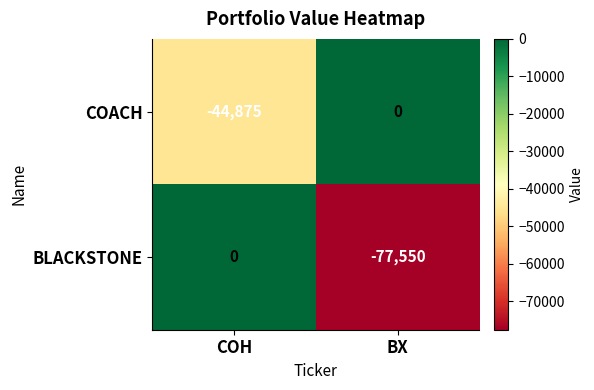

At which category is the sum across all series the highest?

COH